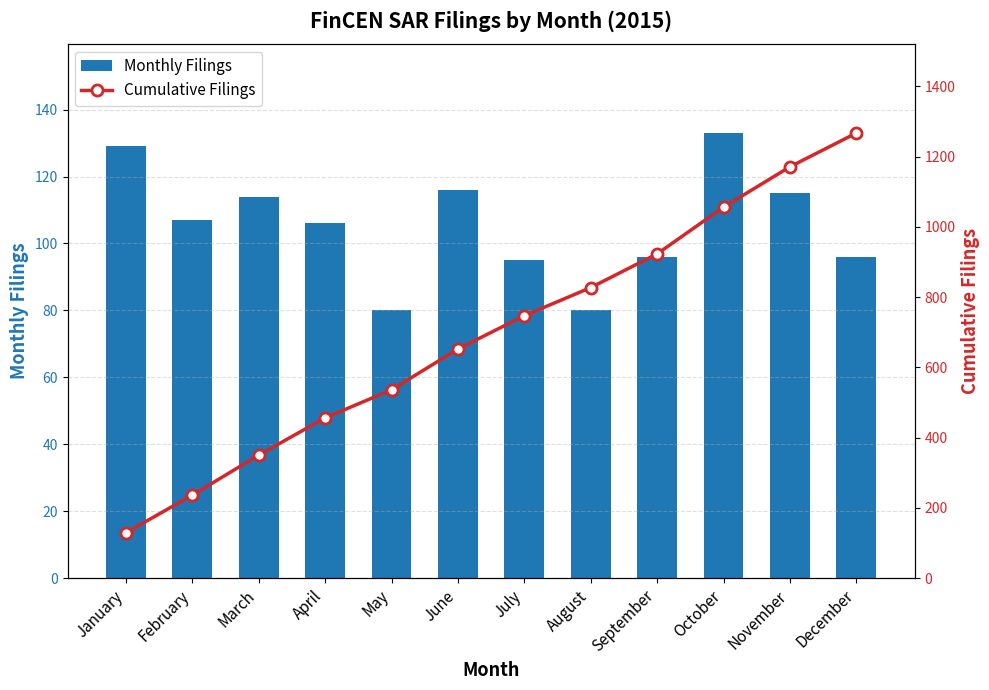

What is the minimum value shown in the chart?

80